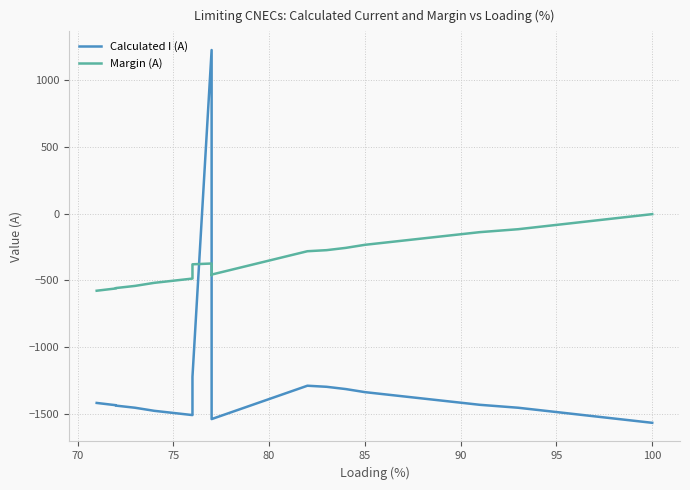

What is the value of the Margin (A) point at the 15th from the left?

-518